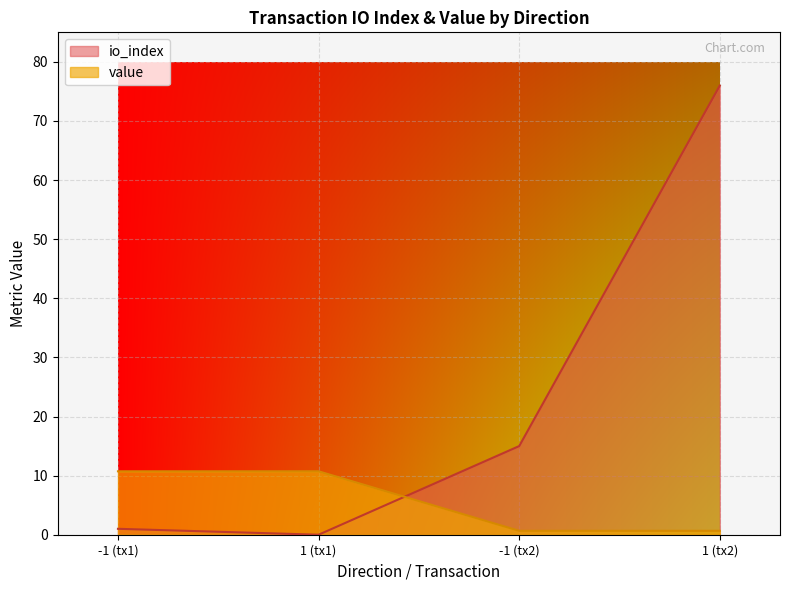

Which category has the highest value across all series?

1 (tx2)